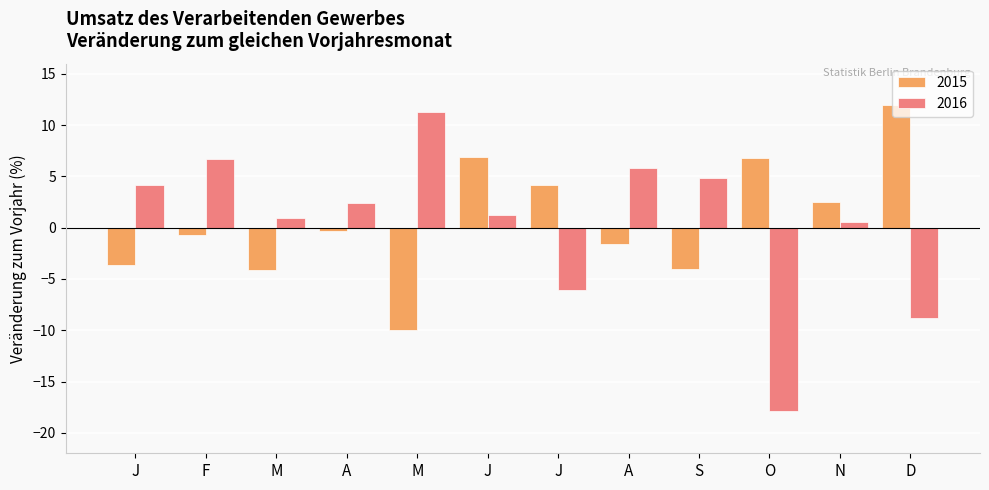

What is the highest value of the 2016 series?

11.3